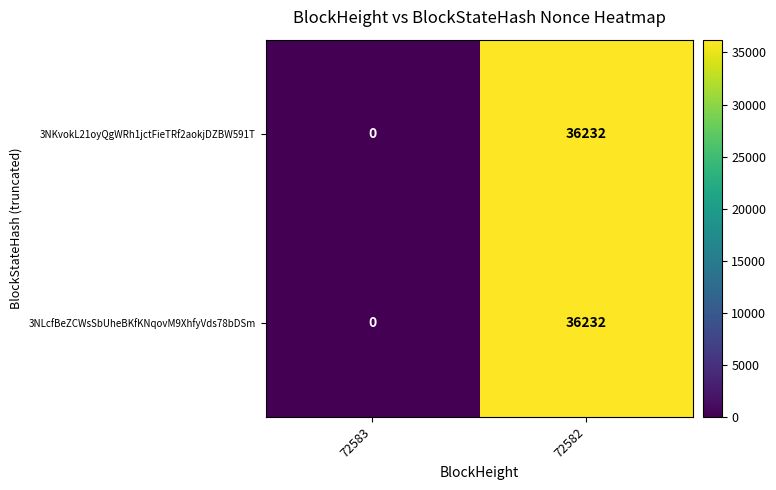

True or false: 3NKvokL21oyQgWRh1jctFieTRf2aokjDZBW591T has a value of 56271 at 72582.

False